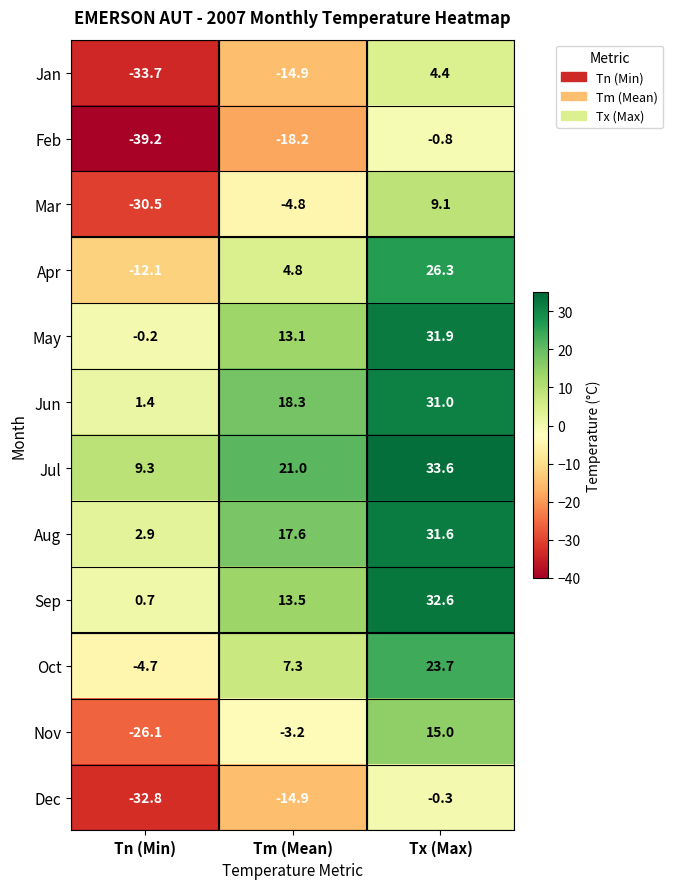

Count the number of categories in the chart.

3